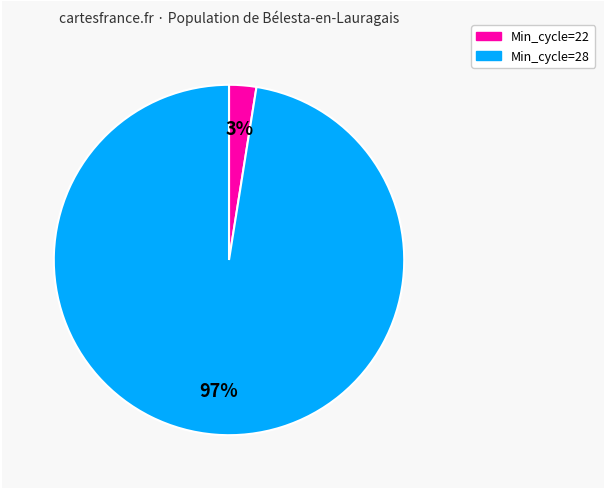

Is there any slice that represents more than half of the pie?

Yes